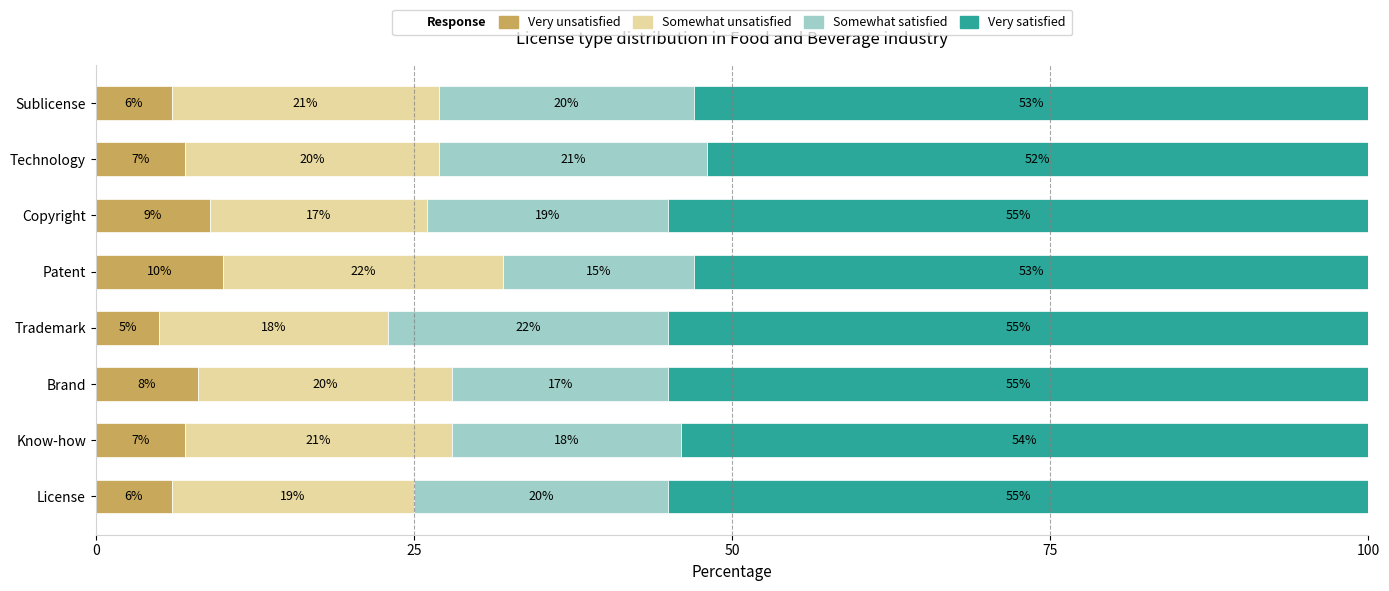

The value of Very unsatisfied at Know-how is 11. True or false?

False